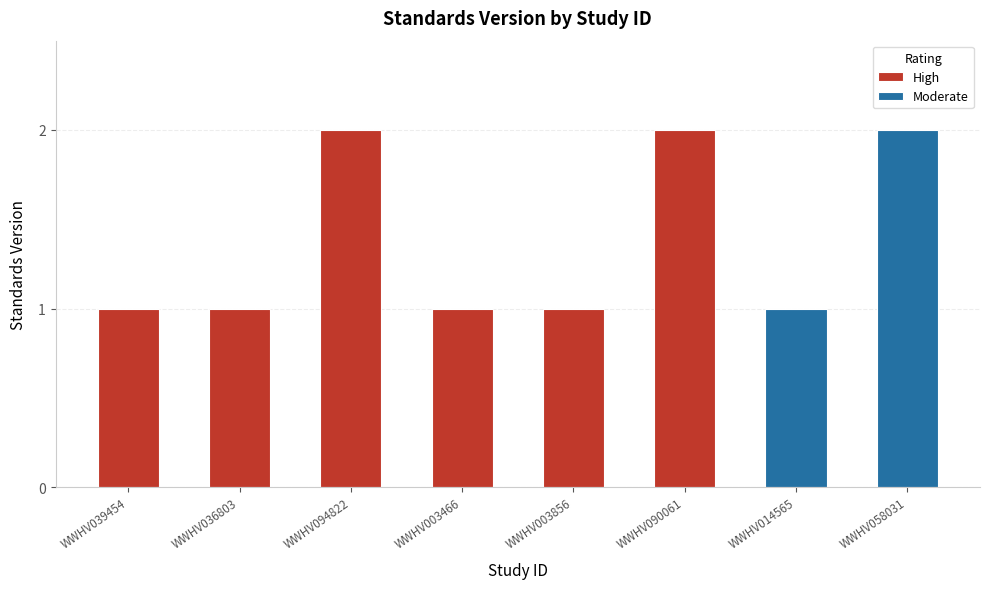

Reading left to right, extract all data points from this chart.

WWHV039454=1	WWHV036803=1	WWHV094822=2	WWHV003466=1	WWHV003856=1	WWHV090061=2	WWHV014565=1	WWHV058031=2